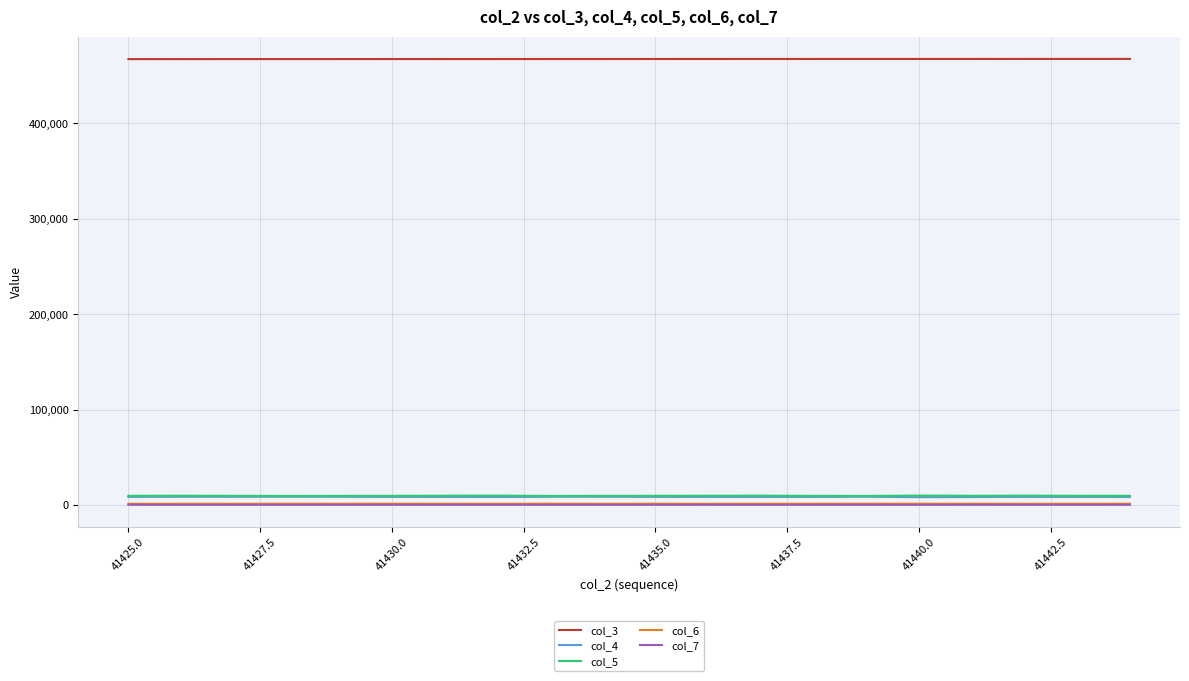

True or false: col_4 and col_7 intersect in this chart.

False